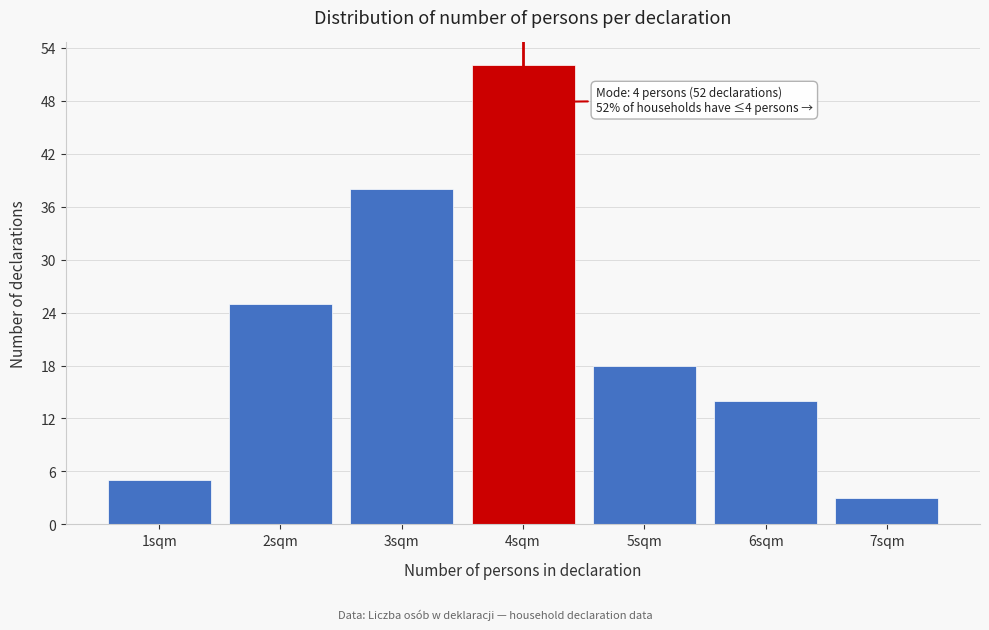

Reading left to right, list all the values displayed in this chart.

5	25	38	52	18	14	3